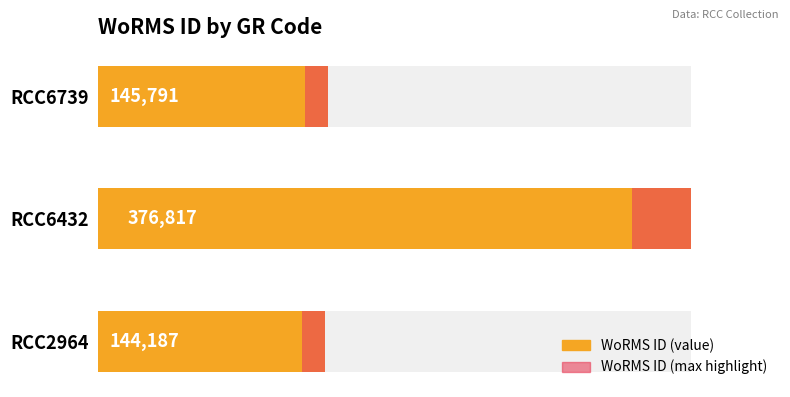

What is the smallest value displayed?

144187